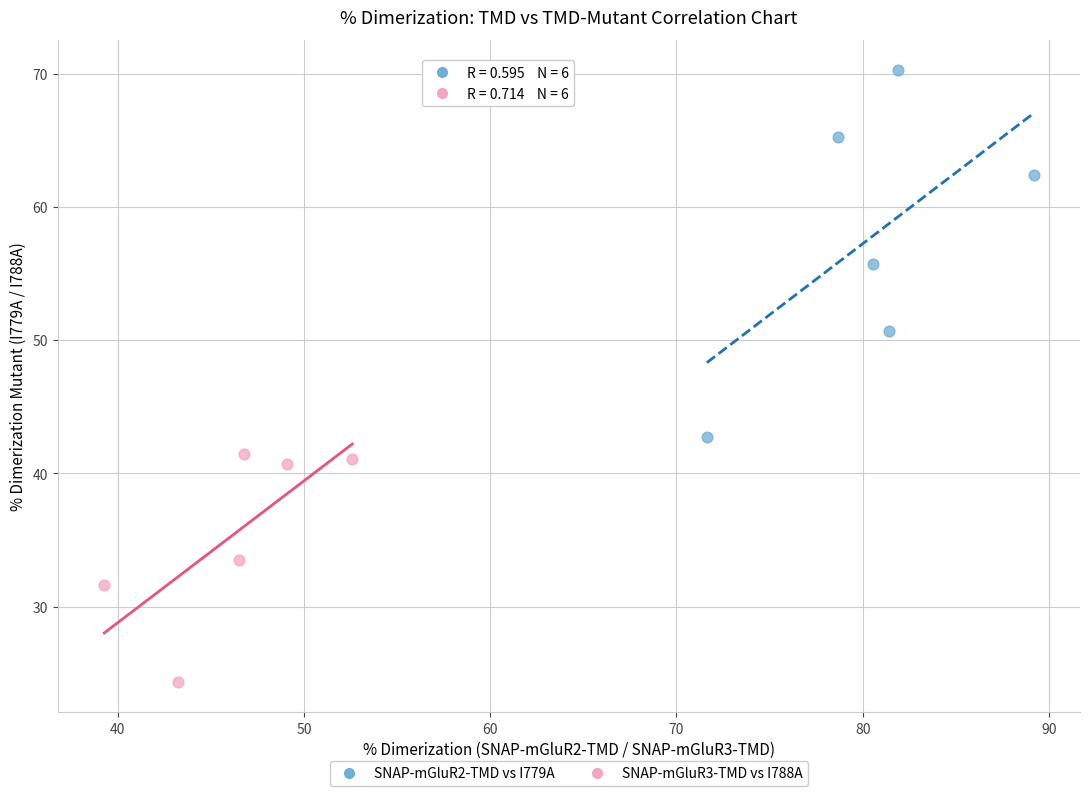

Which series has the largest Y range (max minus min)?

SNAP-mGluR2-TMD vs I779A